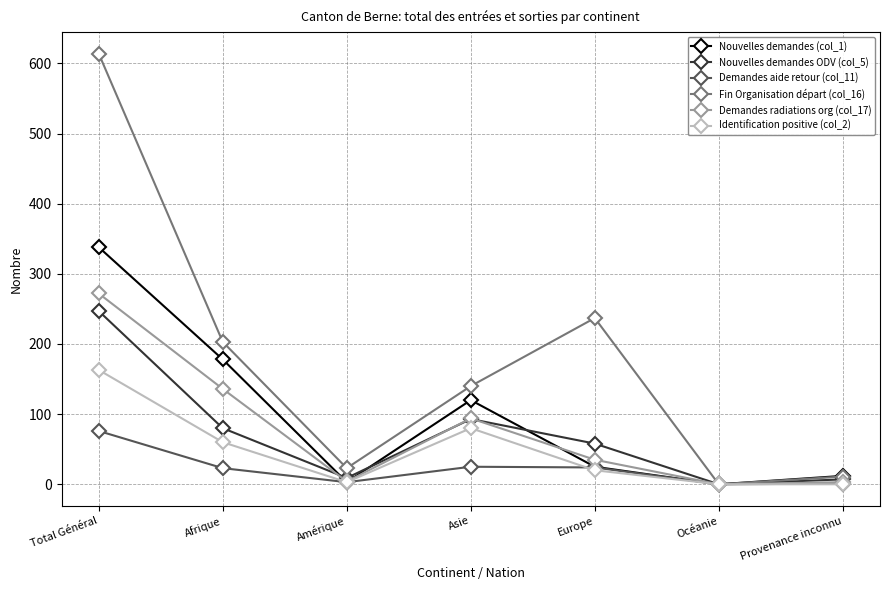

Count the number of categories in the chart.

7